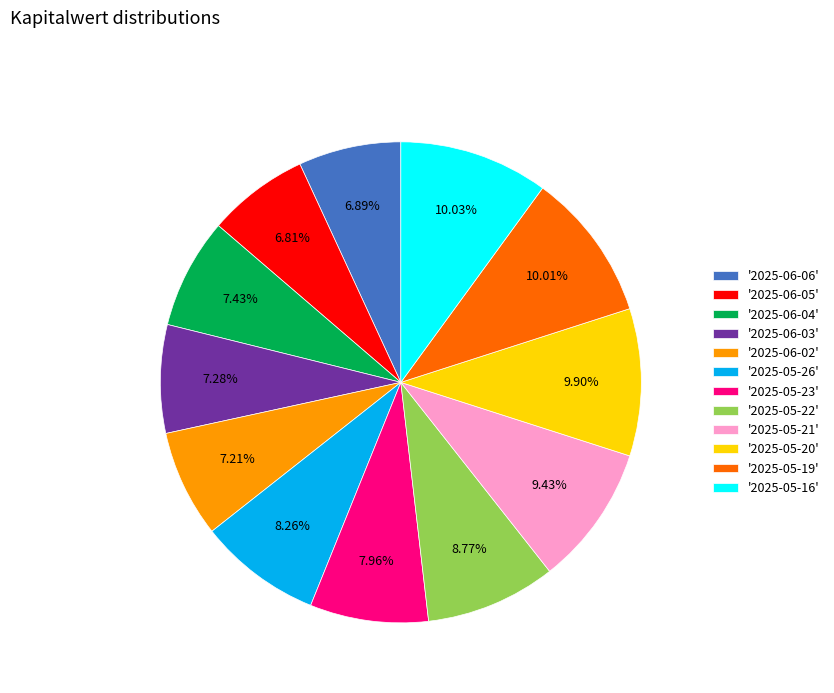

Between '2025-05-21' and '2025-05-26', which is larger?

'2025-05-21'